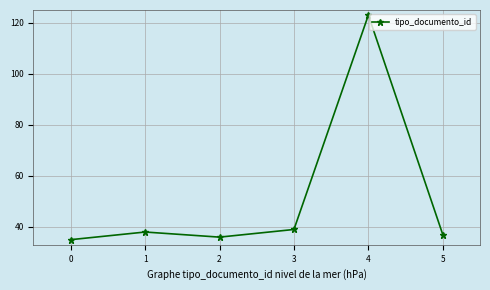

List the labels in order of value, largest first.

4, 3, 1, 5, 2, 0